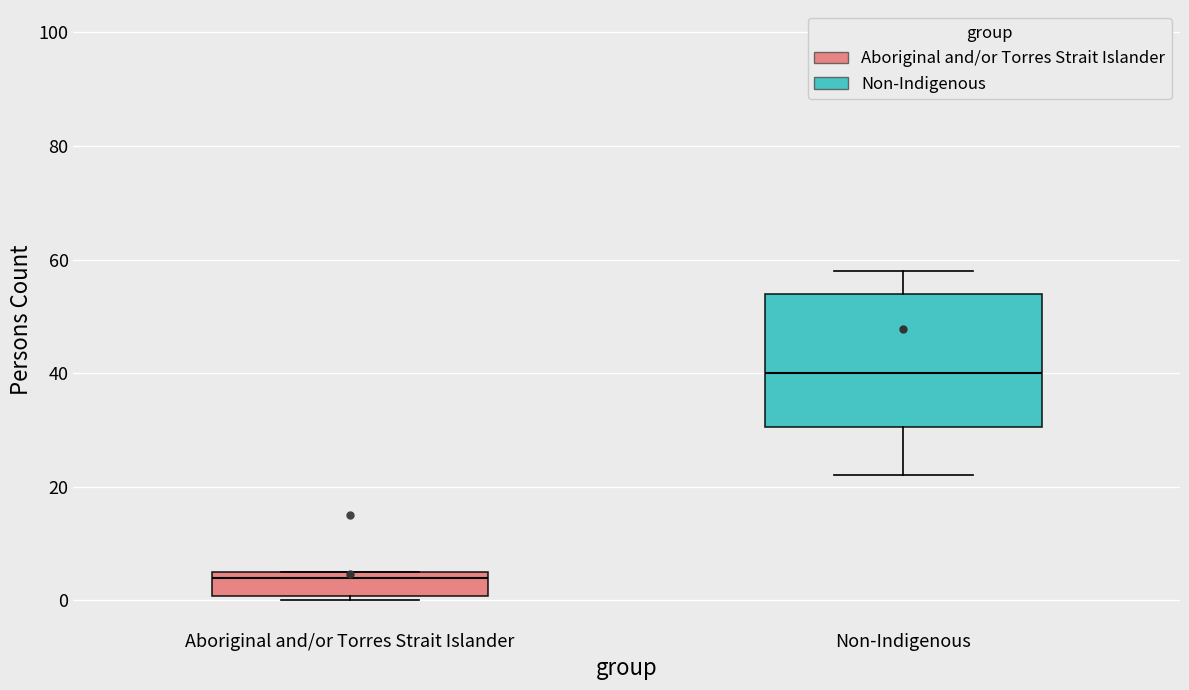

Which box has the lowest median line?

Aboriginal and/or Torres Strait Islander